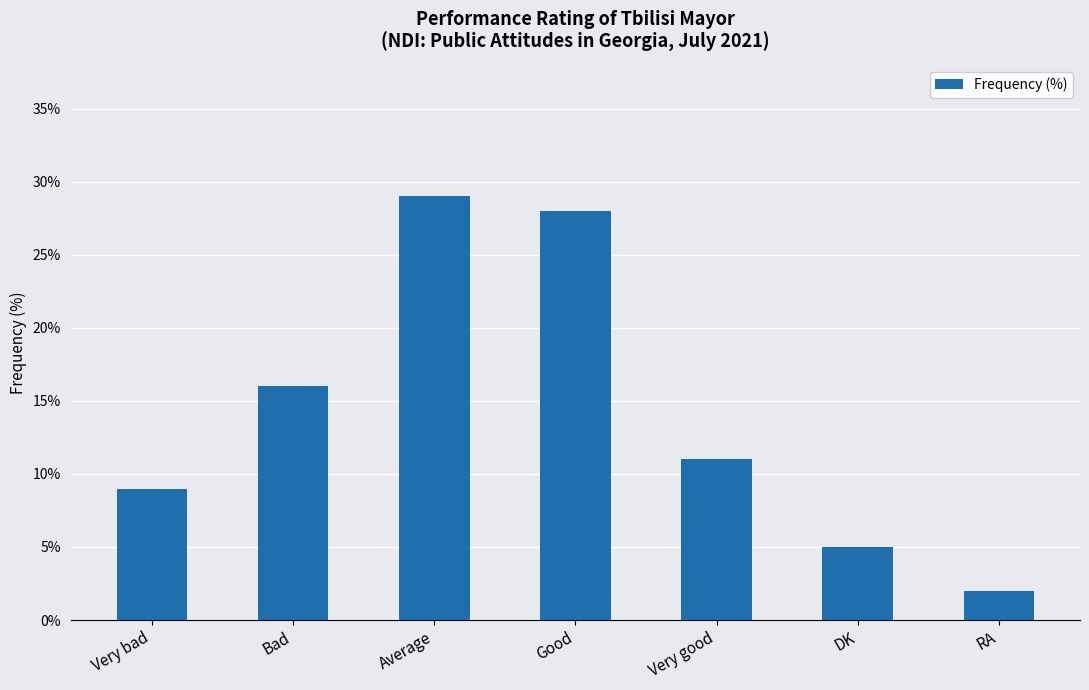

Does the chart contain stacked bars?

No